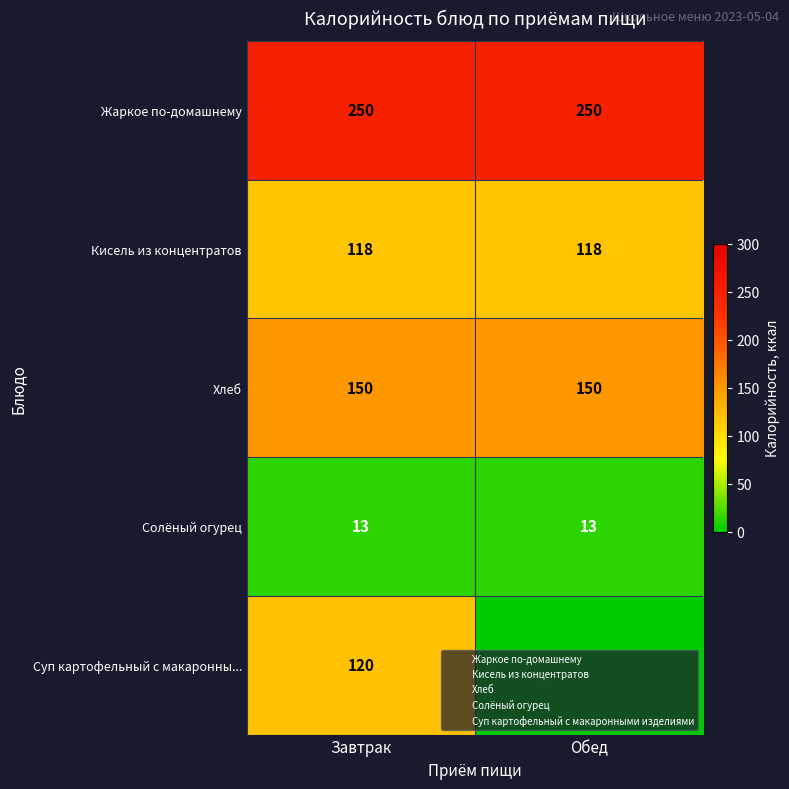

Rank the categories by Солёный огурец value from lowest to highest.

Завтрак, Обед